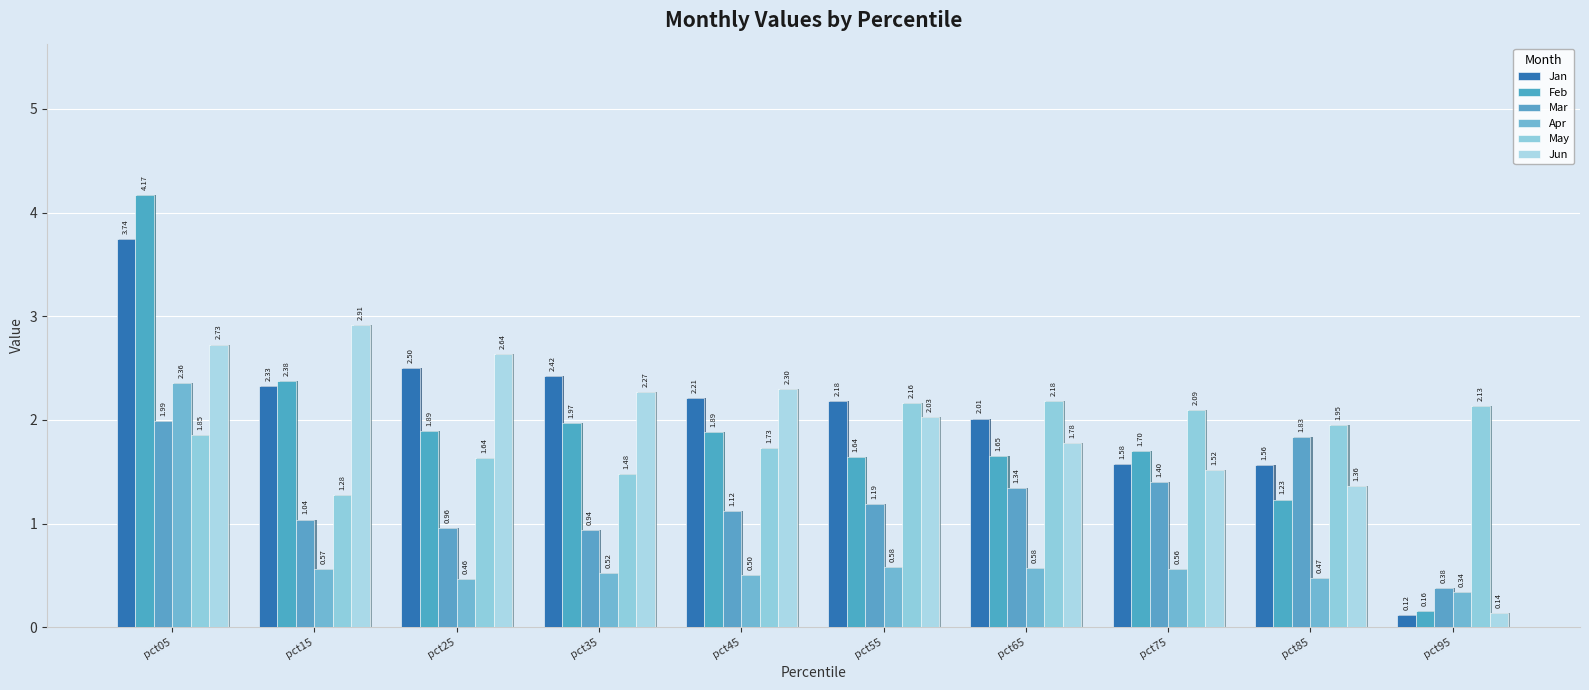

What is the value of the Jun bar at the 2nd from the left?

2.9